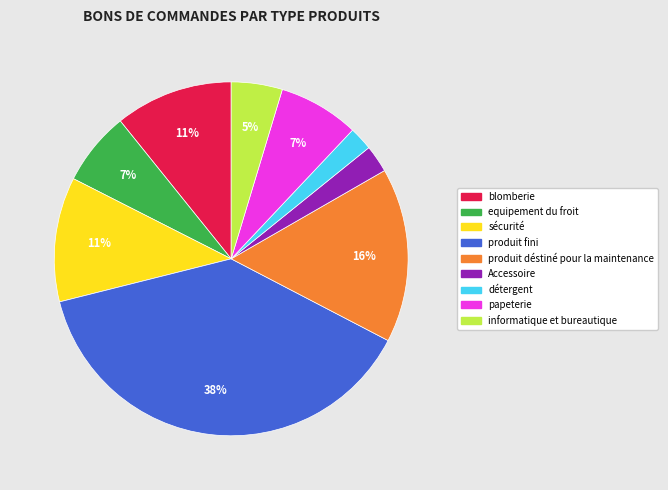

Does sécurité account for over 50% of the chart?

No